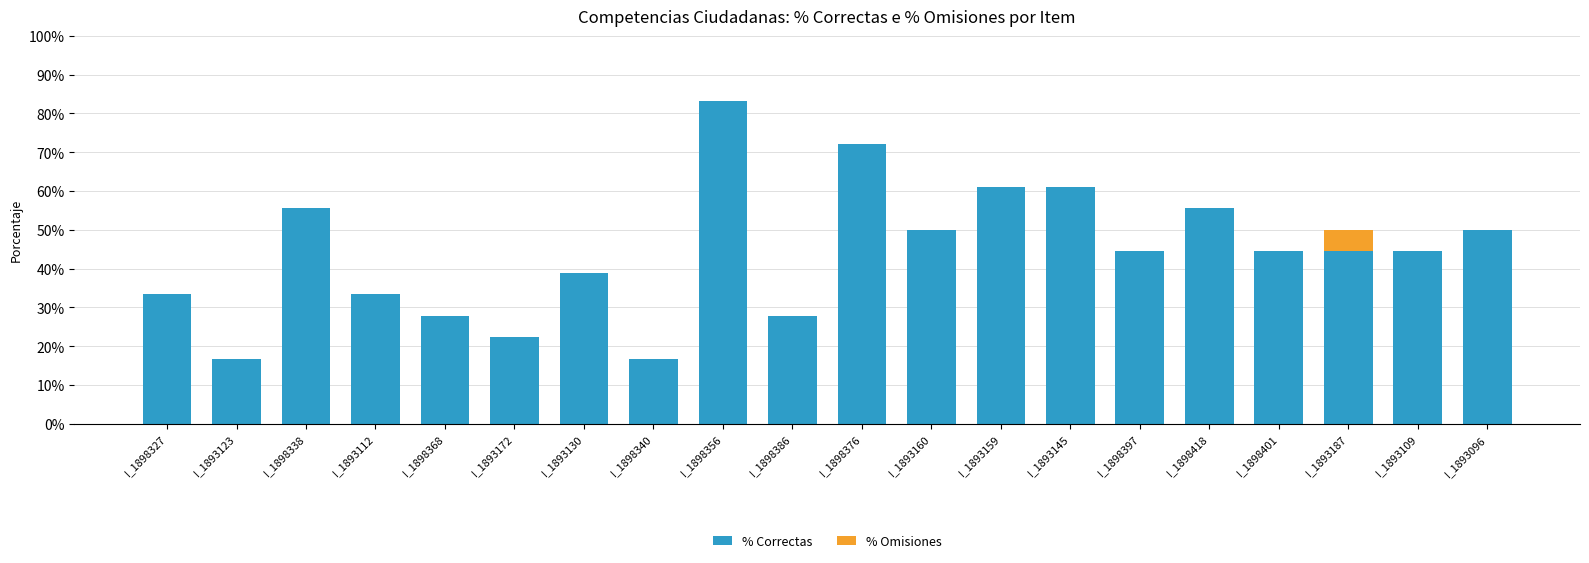

What is the highest value of the % Correctas series?

83.3